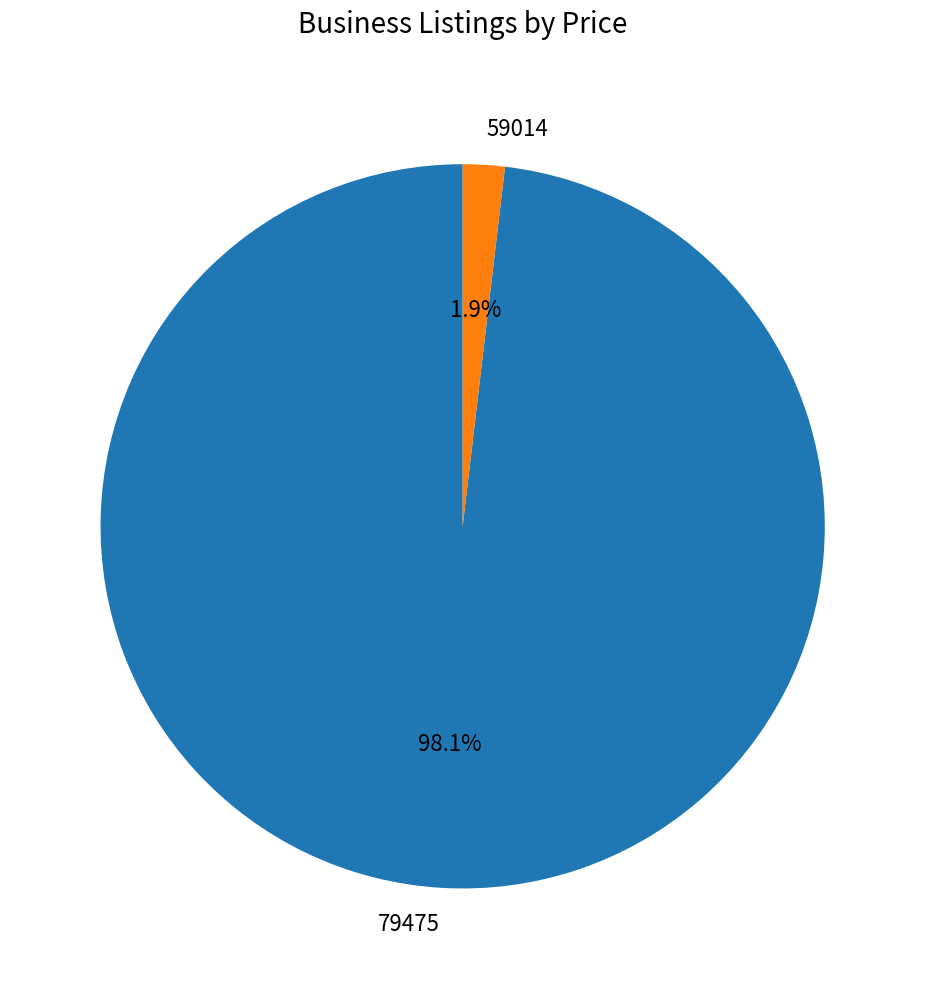

What is the largest slice in the pie chart?

79475